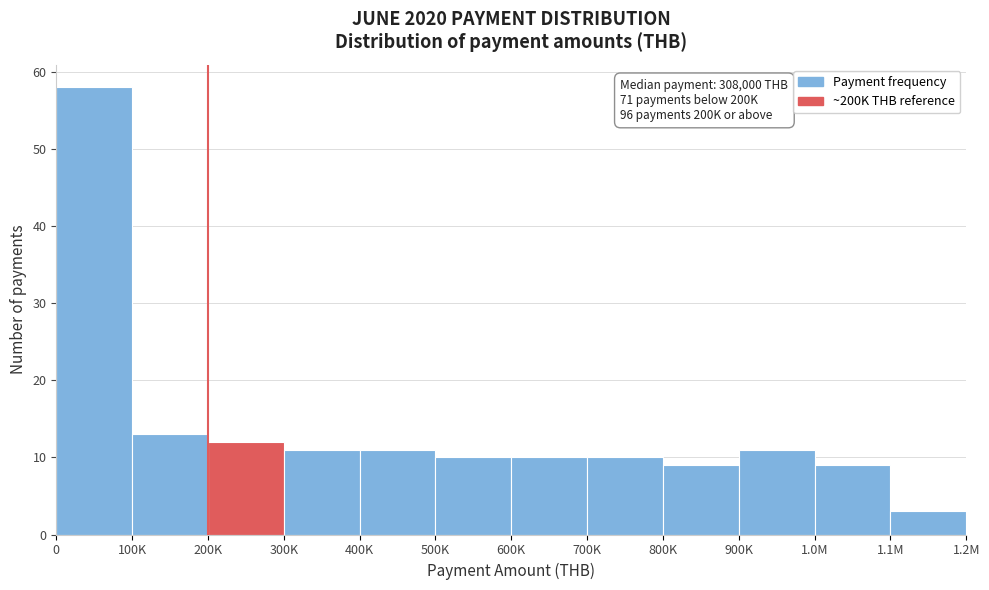

Reading left to right, extract all data points from this chart.

0=58	100K=13	200K=12	300K=11	400K=11	500K=10	600K=10	700K=10	800K=9	900K=11	1.0M=9	1.1M=3